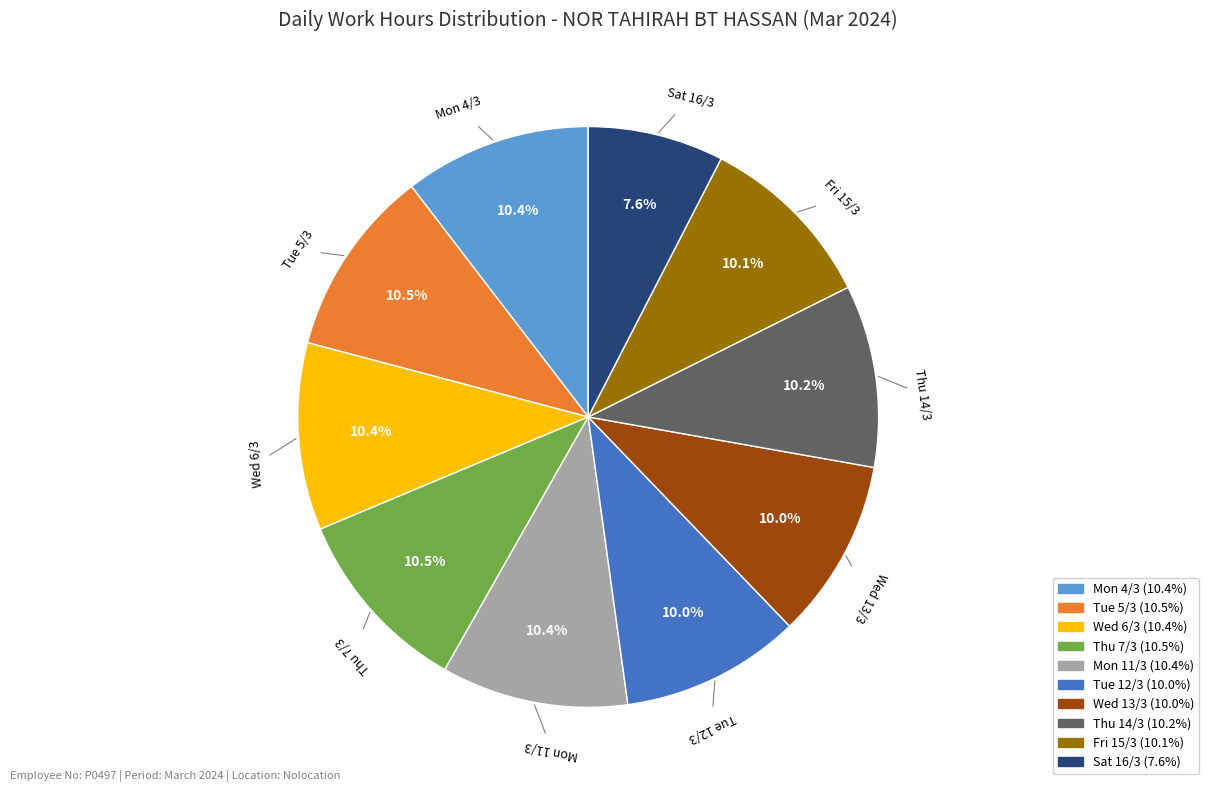

Count the number of slices in the pie.

10